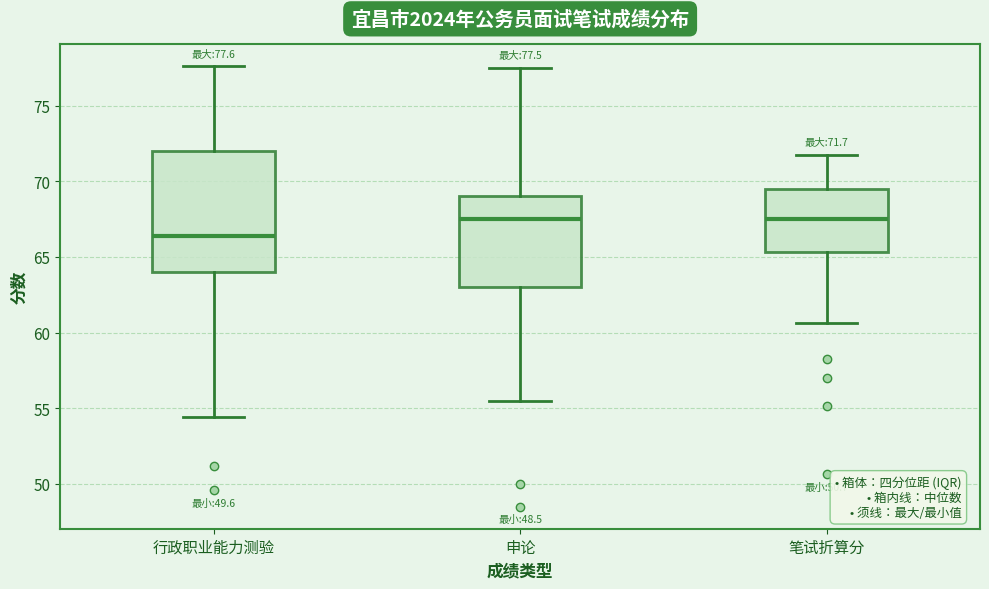

Comparing the boxes themselves (not the whiskers), which one is the tallest?

行政职业能力测验